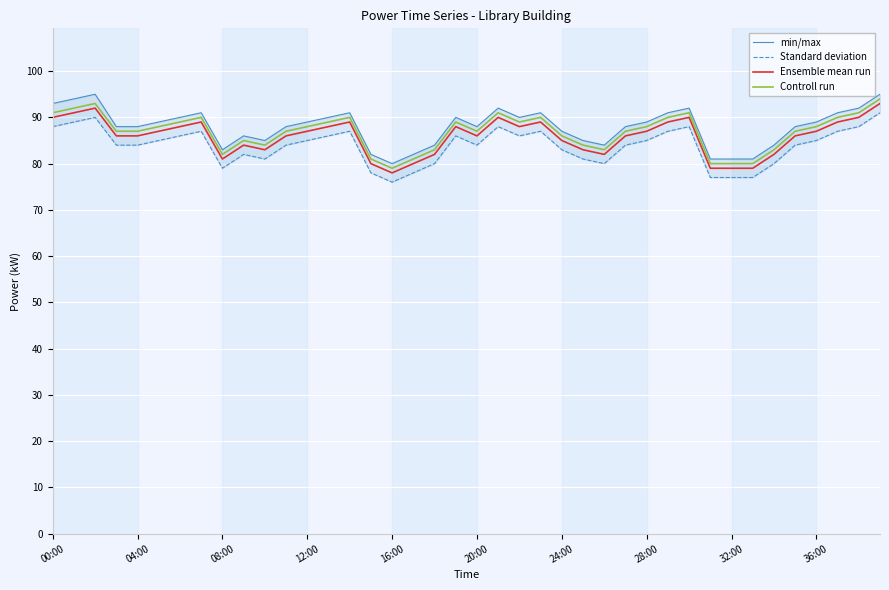

What is the maximum value for Controll run?

94